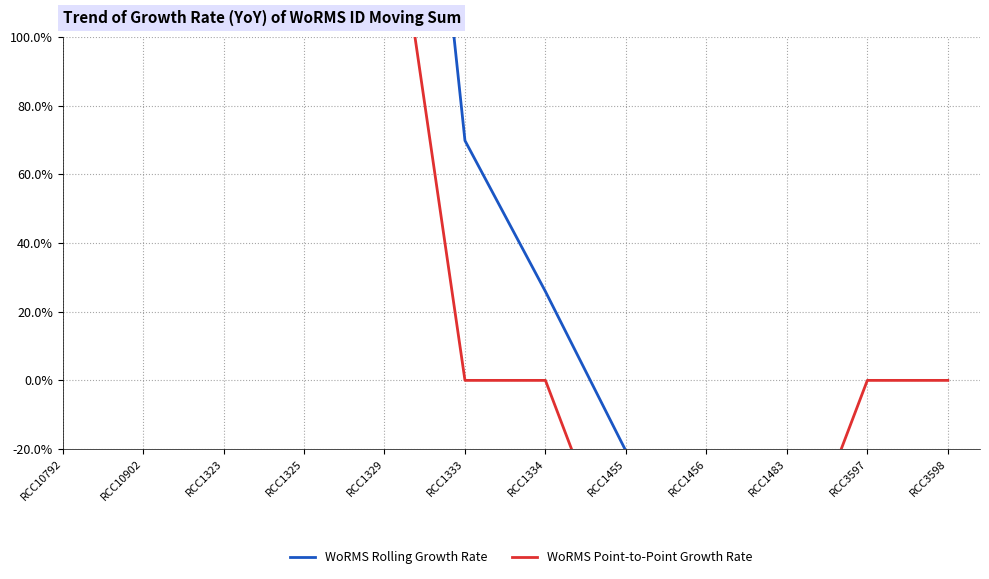

What are all the series names shown in the legend?

WoRMS Rolling Growth Rate, WoRMS Point-to-Point Growth Rate